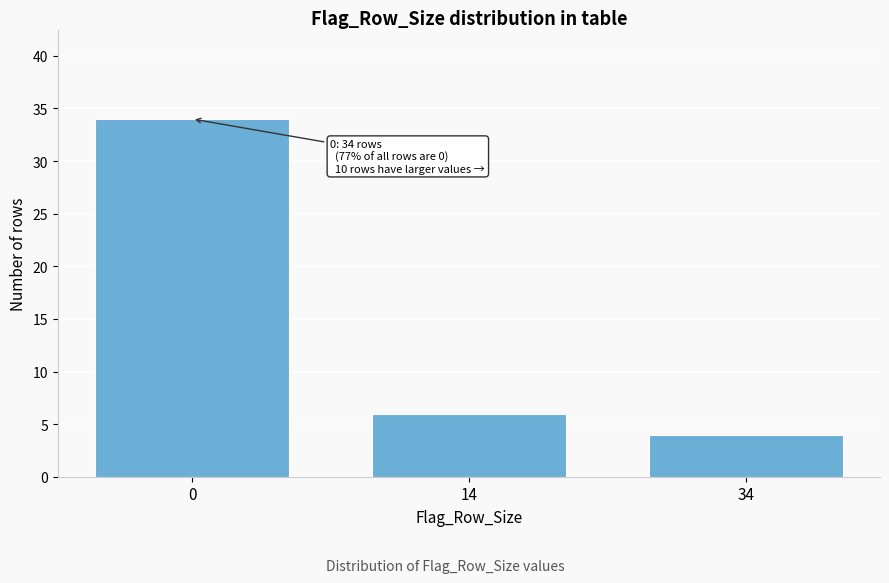

Reading left to right, what are all the values shown in this chart?

0=34	14=6	34=4